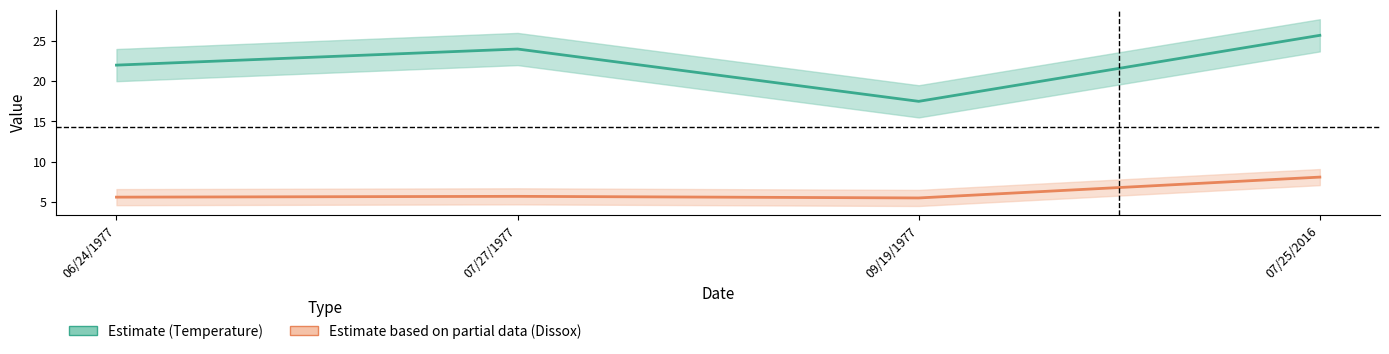

True or false: Dissox and Temperature cross at least once.

False